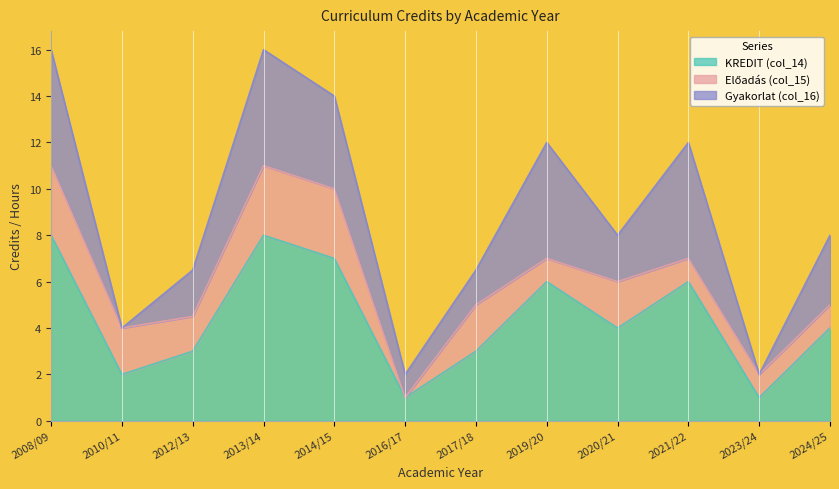

After their last crossing, which series has the higher values: Előadás (col_15) or Gyakorlat (col_16)?

Gyakorlat (col_16)